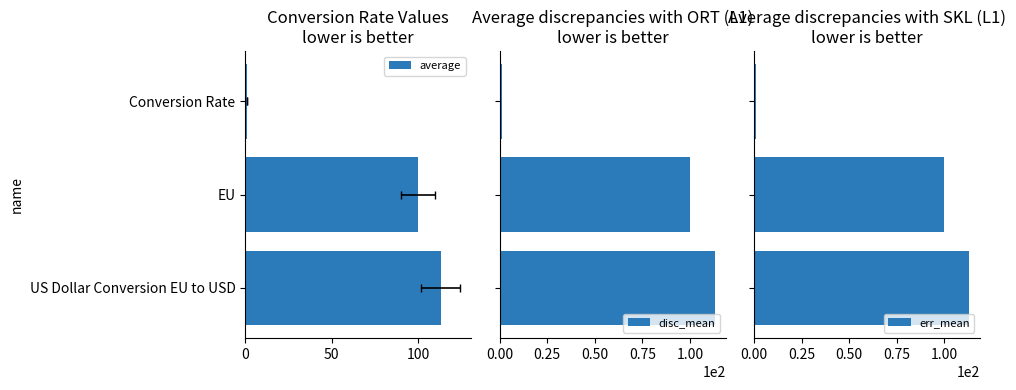

What is the difference between the maximum and second lowest values in the disc_mean series?

13.1